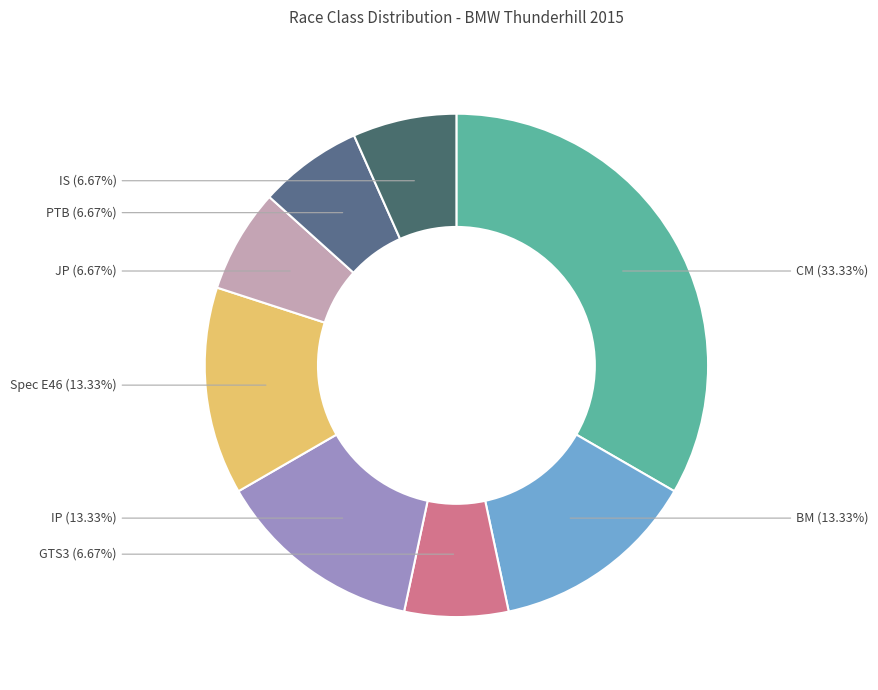

To the nearest percent, what is the difference between the largest and smallest slice percentages?

27%